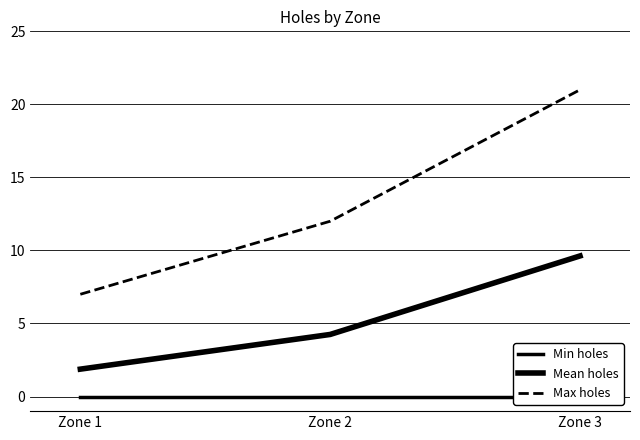

Is this an area chart (filled region under the line)?

No